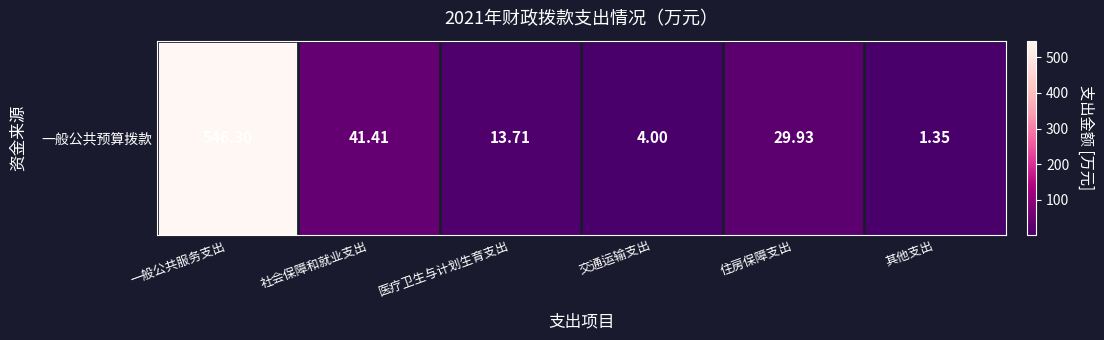

Rank the categories by value from highest to lowest.

一般公共服务支出, 社会保障和就业支出, 住房保障支出, 医疗卫生与计划生育支出, 交通运输支出, 其他支出